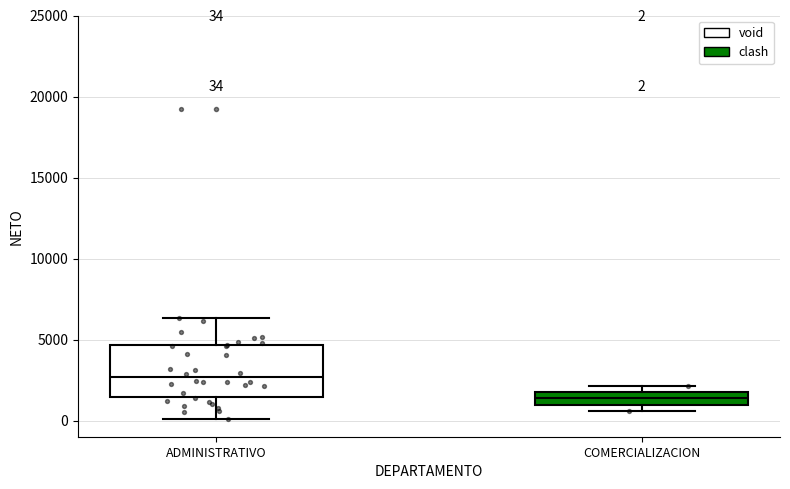

Which box's median line is the lowest?

COMERCIALIZACION